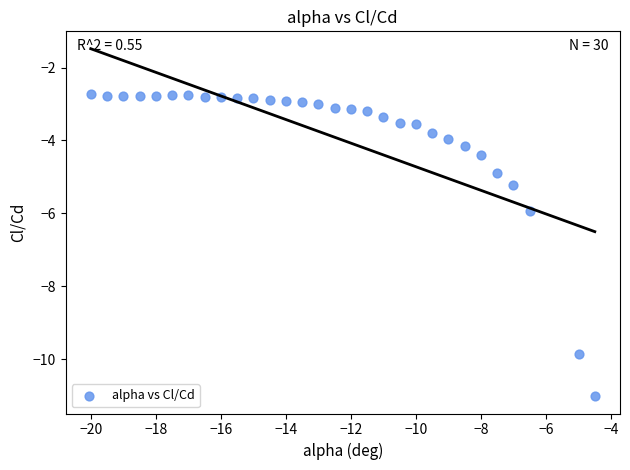

What is the range of Y values (max minus min)?

8.3